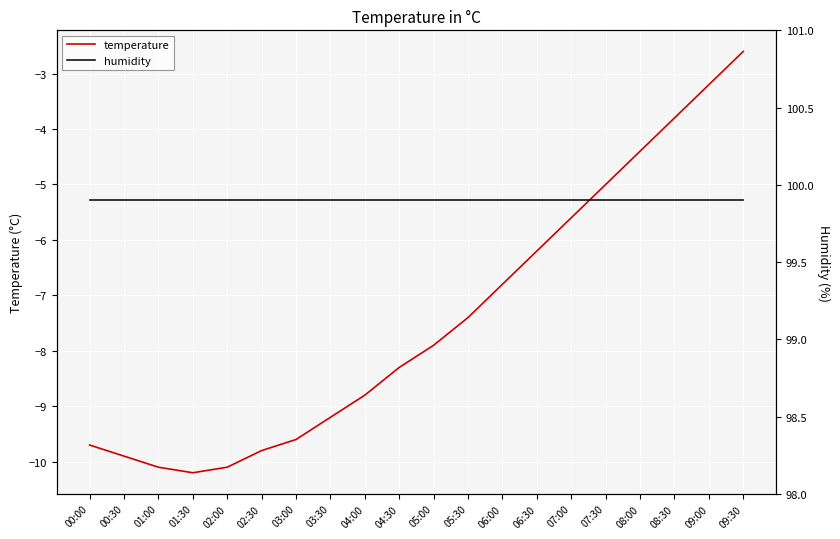

The temperature series shows -8.8 at 04:00. True or false?

True